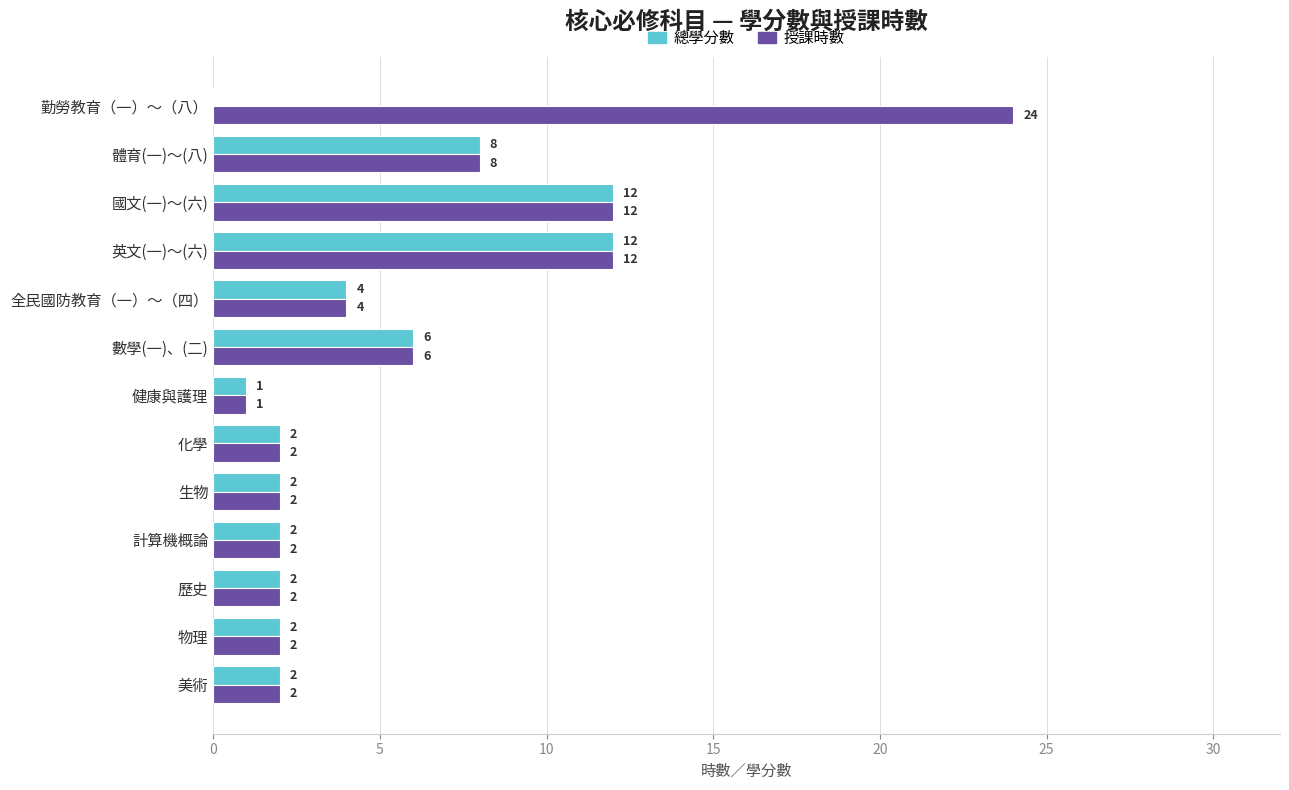

What is the total value across all series at 數學(一)、(二)?

12